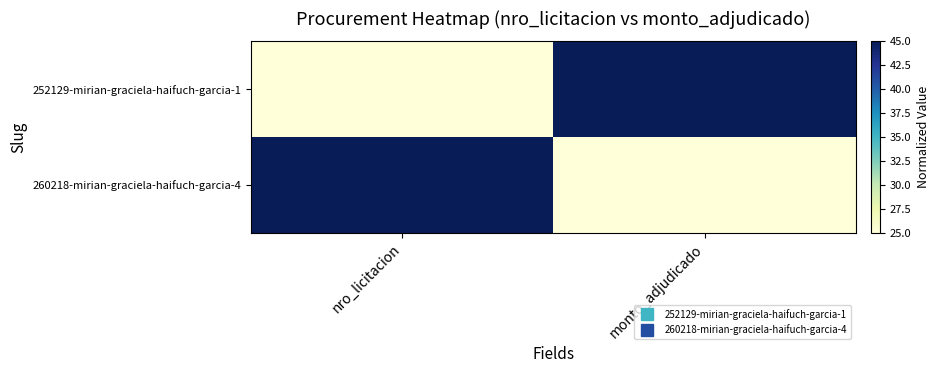

How many categories are shown in the chart?

2